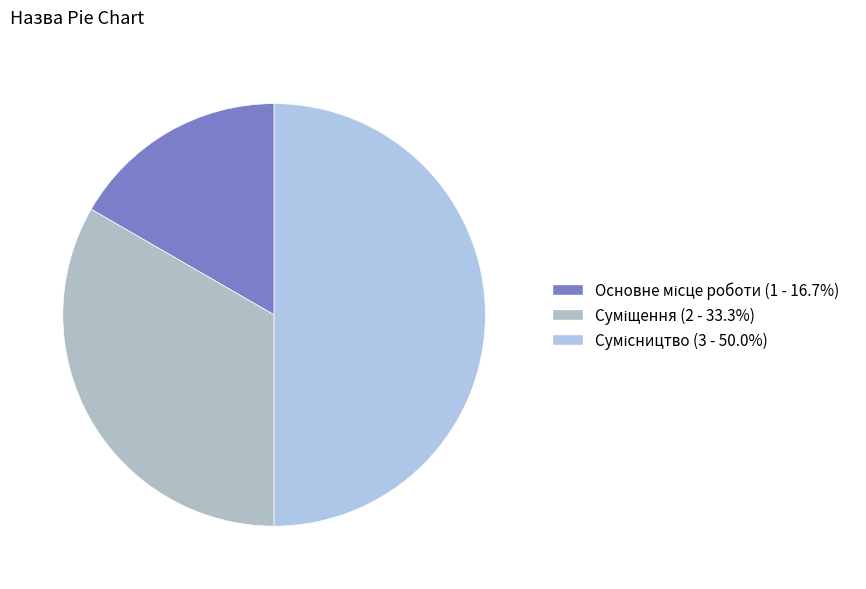

Which slice is the smallest?

Основне місце роботи